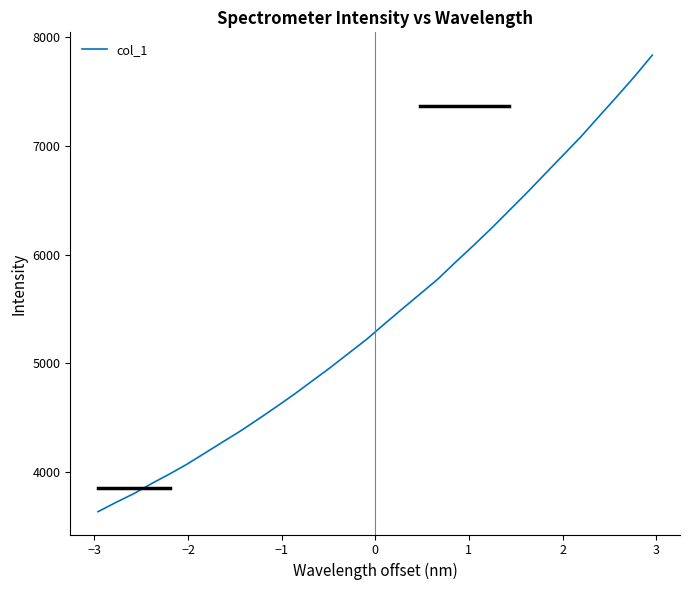

What is the difference between the maximum and minimum values?

4202.7